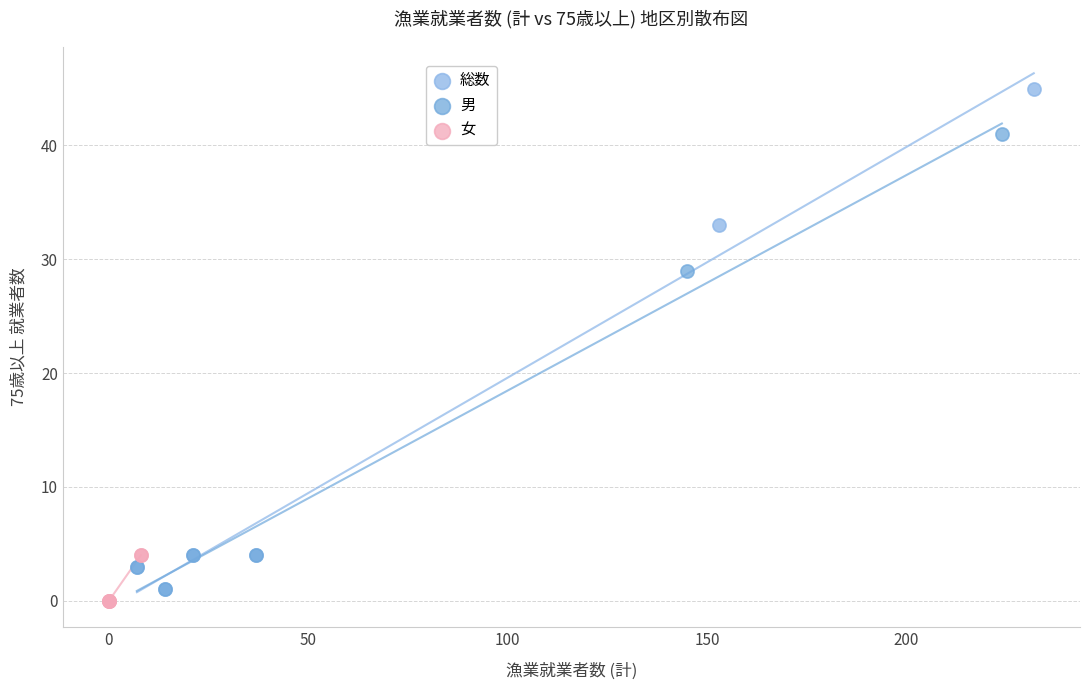

Which series reaches the maximum Y coordinate?

総数